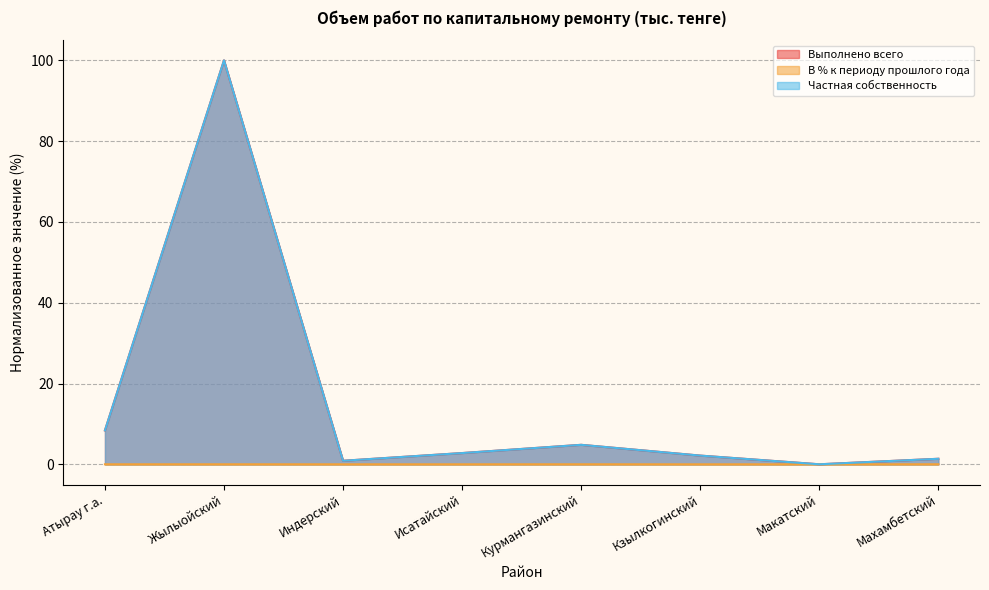

True or false: В % к периоду прошлого года has more than 0 interior local peaks.

True